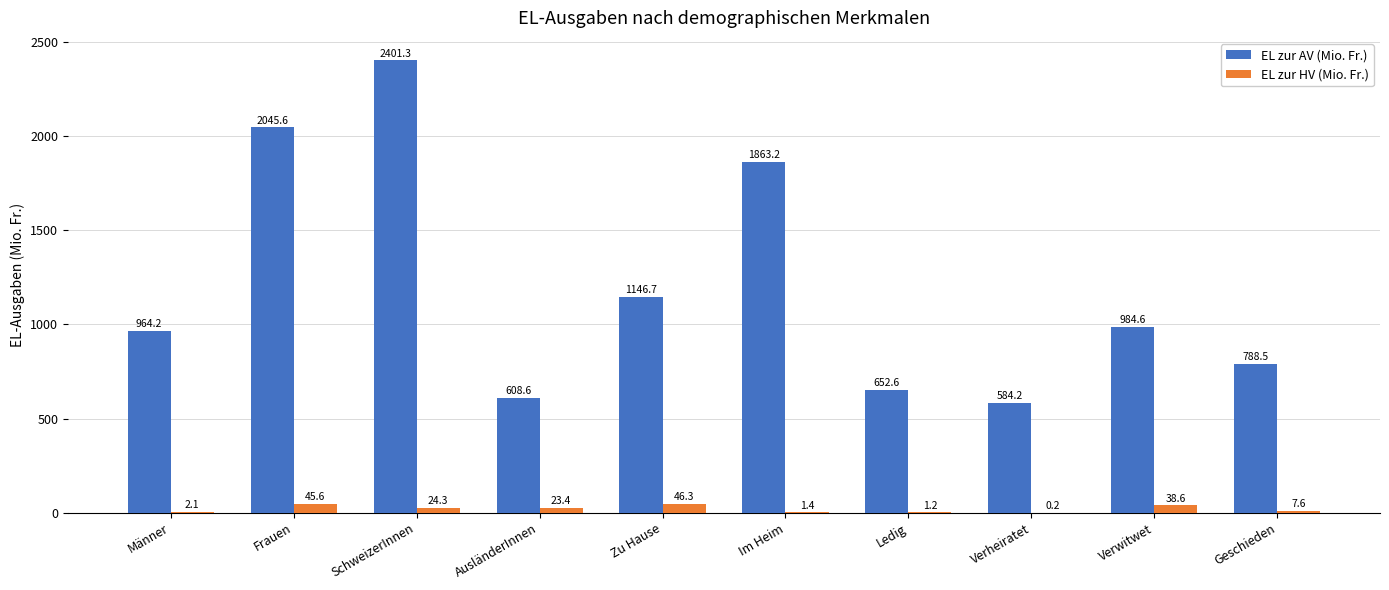

Which series has the largest total across all categories?

EL zur AV (Mio. Fr.)